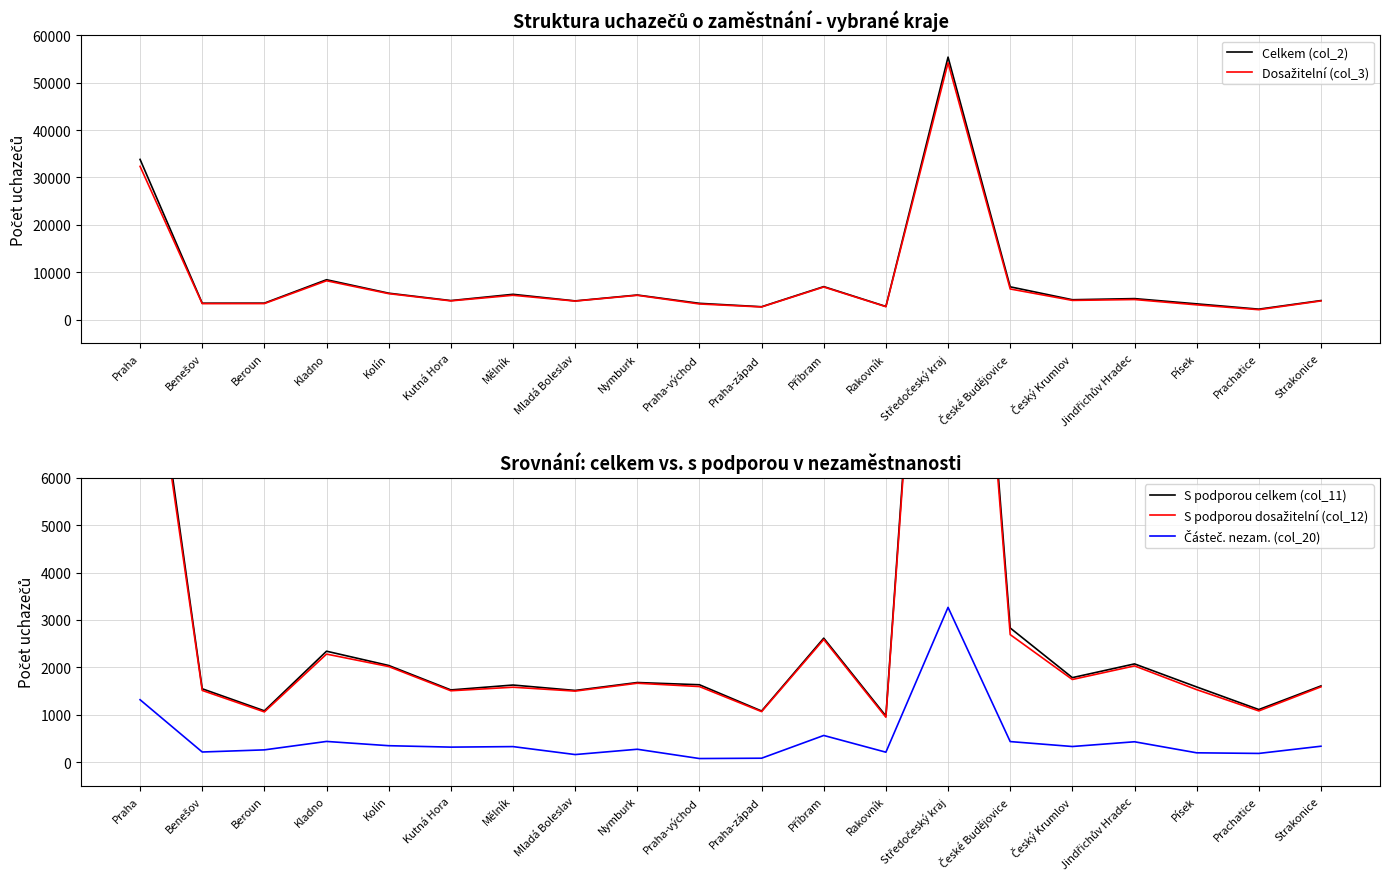

What is the spread (max minus min) of values at Prachatice?

2029